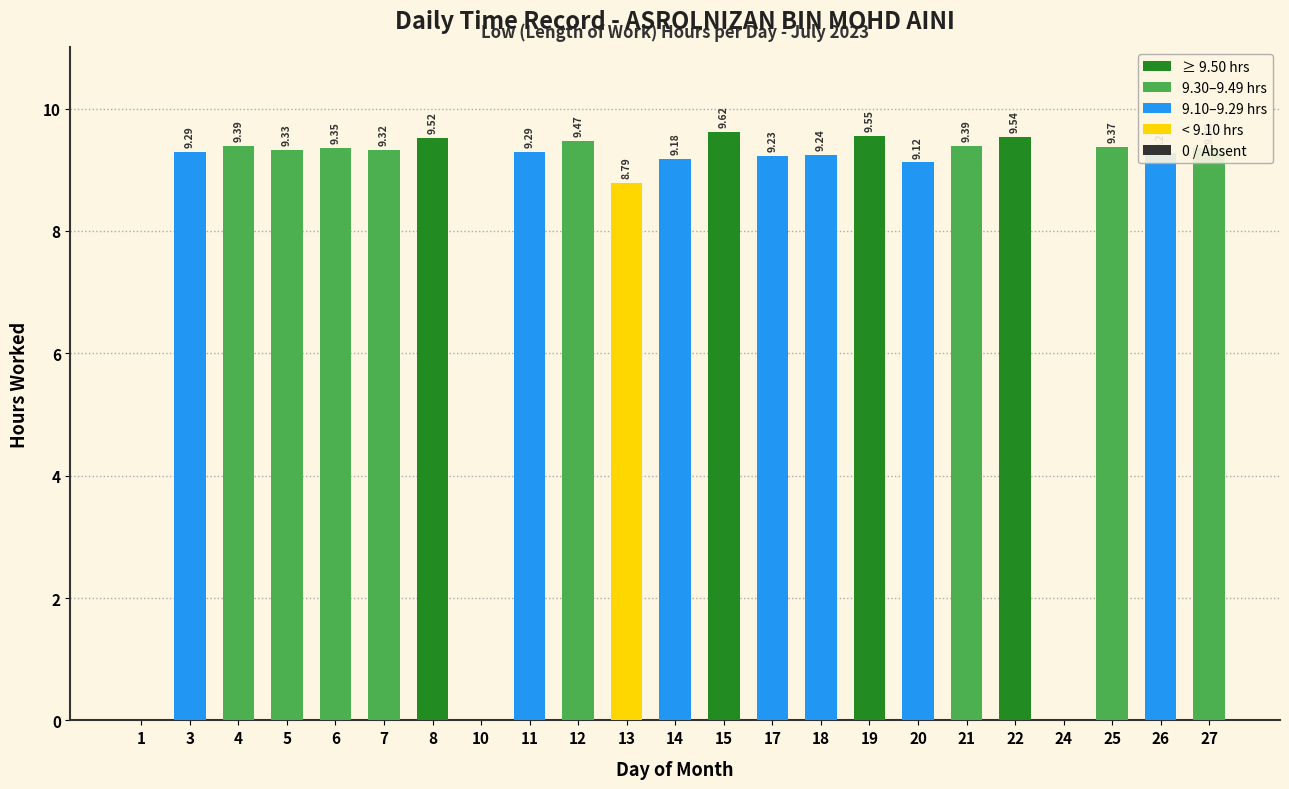

How many values are above zero?

20